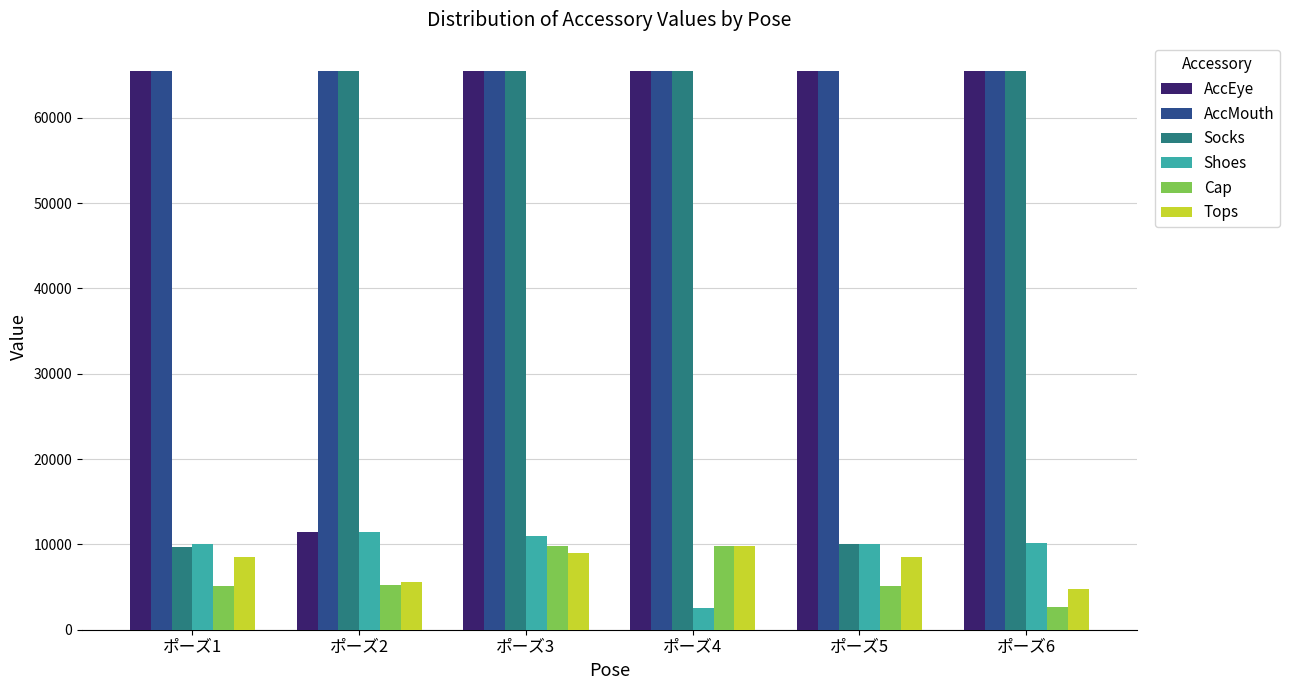

What is the value of the Shoes bar at the 6th from the left?

10167